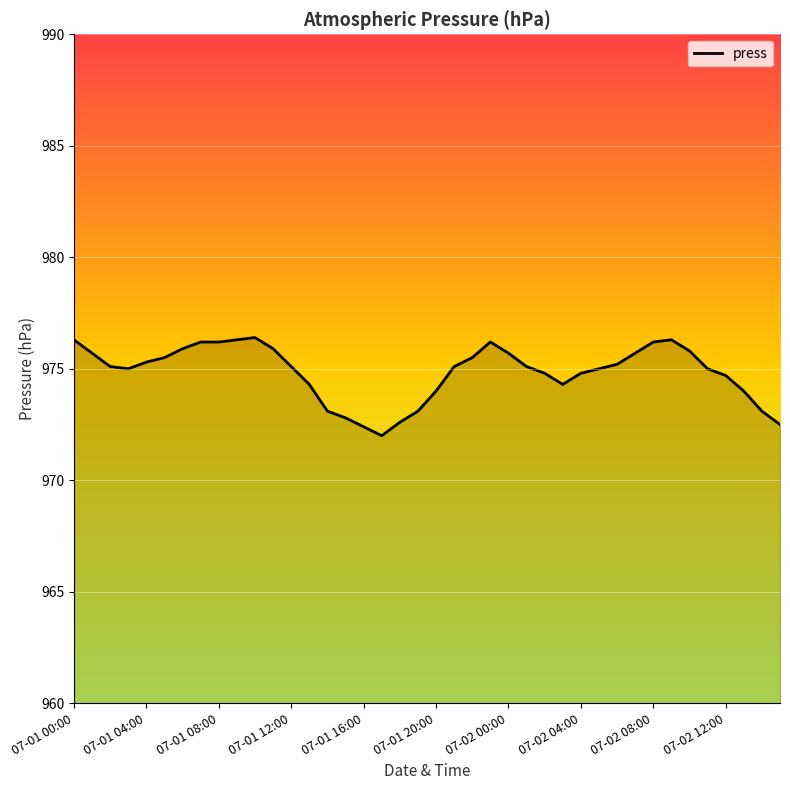

What is the difference between the maximum and minimum values?

4.4